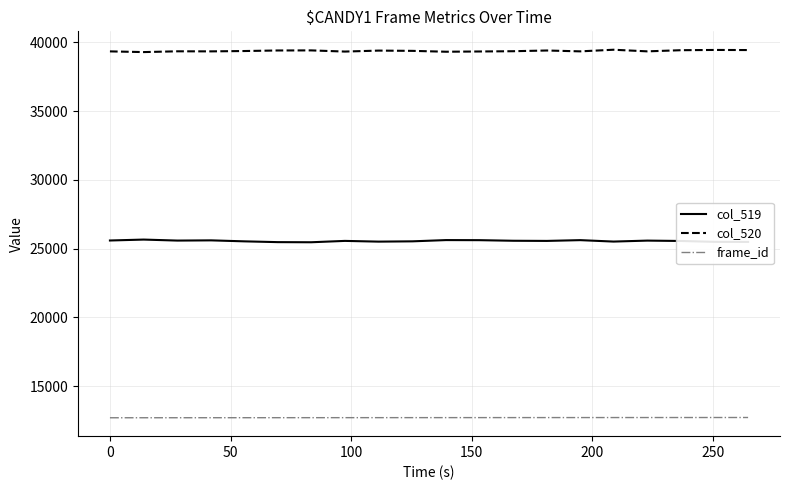

What is the sum of all frame_id values?

254170